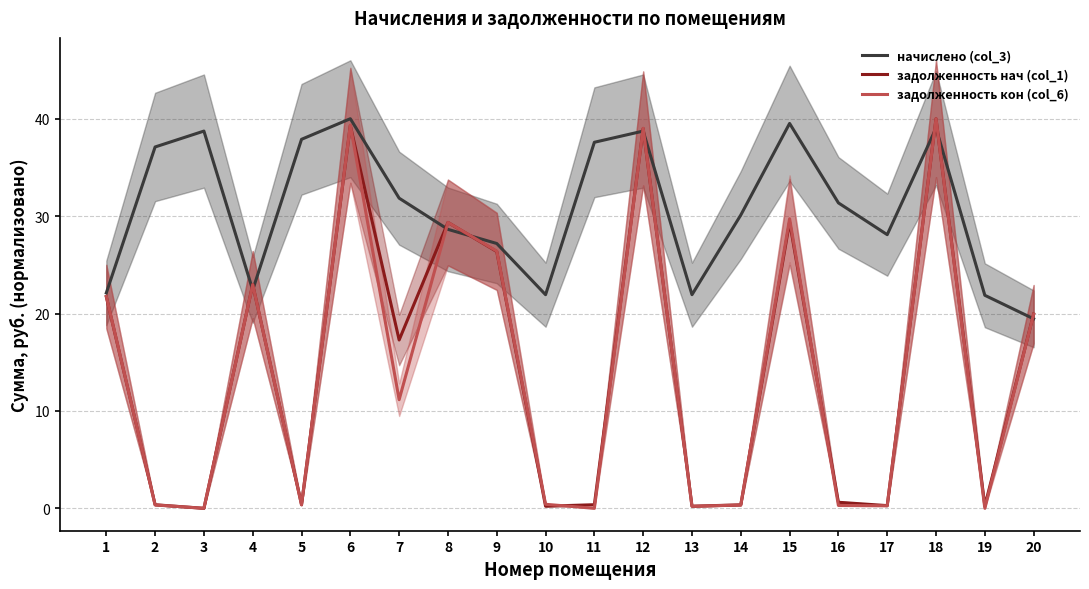

Reading right to left, list all the values displayed in this chart.

начислено (col_3): 19.5	21.9	39.0	28.1	31.4	39.5	30.1	21.9	38.7	37.6	21.9	27.2	28.6	31.8	40.0	37.9	22.4	38.7	37.1	22.1
задолженность нач (col_1): 19.9	0.3	40.0	0.3	0.6	29.4	0.4	0.2	39.0	0.4	0.2	26.4	29.4	17.3	39.3	0.4	23.0	0.0	0.4	21.7
задолженность кон (col_6): 19.9	0.0	40.0	0.3	0.3	29.7	0.3	0.2	39.0	0.0	0.4	26.4	29.4	11.2	39.4	0.4	23.0	0.0	0.3	21.8